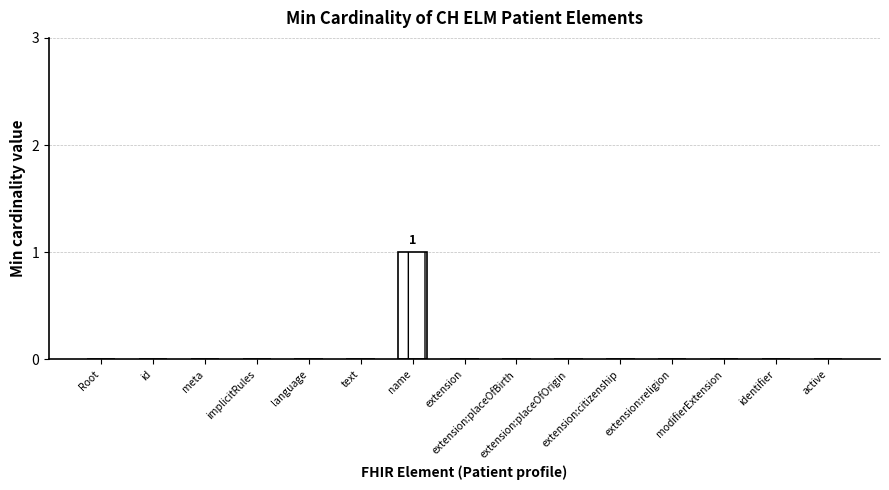

How many values are above zero?

1